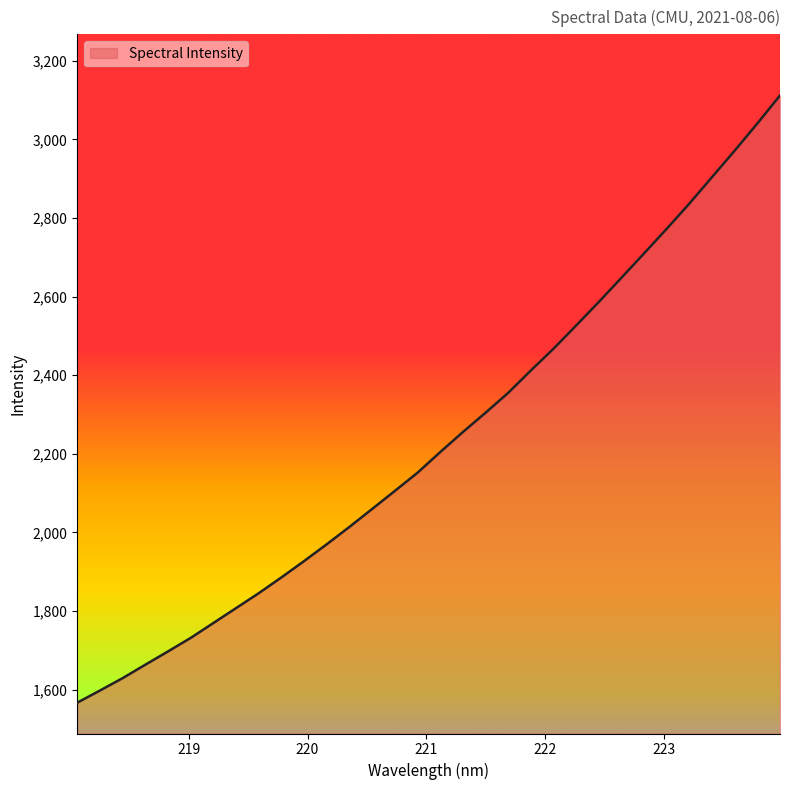

Reading left to right, list all the values displayed in this chart.

1566.6	1597.5	1629.0	1663.2	1697.1	1731.5	1769.3	1807.3	1845.2	1885.5	1927.0	1969.9	2014.0	2059.6	2105.5	2151.8	2204.2	2255.2	2304.4	2355.0	2412.0	2467.3	2526.5	2586.4	2648.0	2710.1	2772.8	2836.9	2904.3	2971.6	3040.6	3111.9